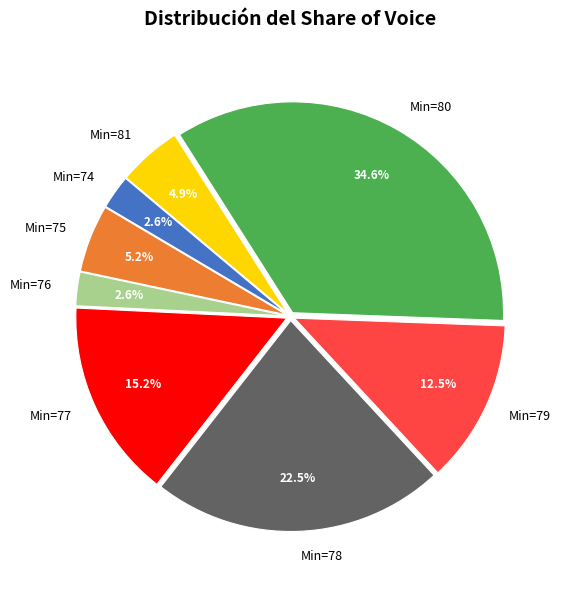

How many segments does this pie chart have?

8